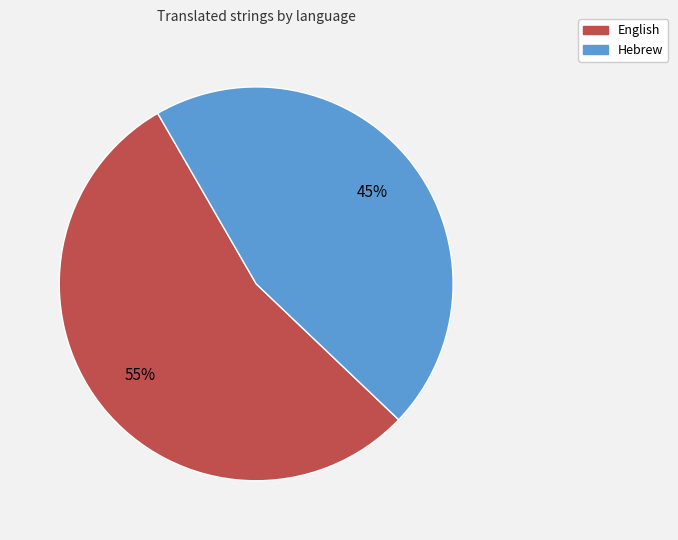

Is Hebrew the majority of the pie?

No